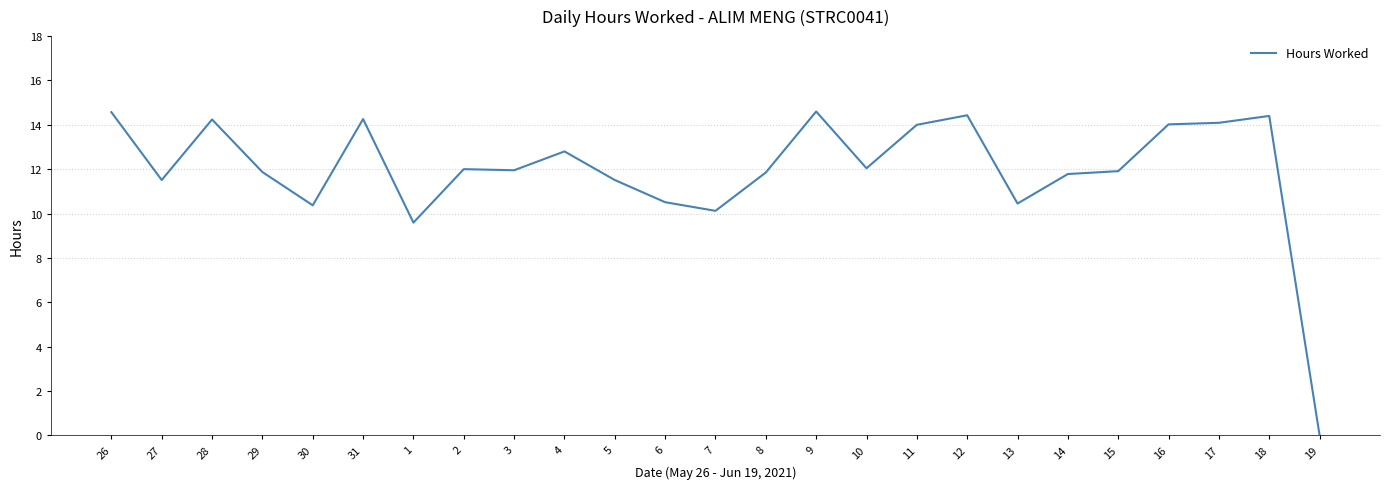

What is the ratio of the value at 6 to the value at 13?

1.0